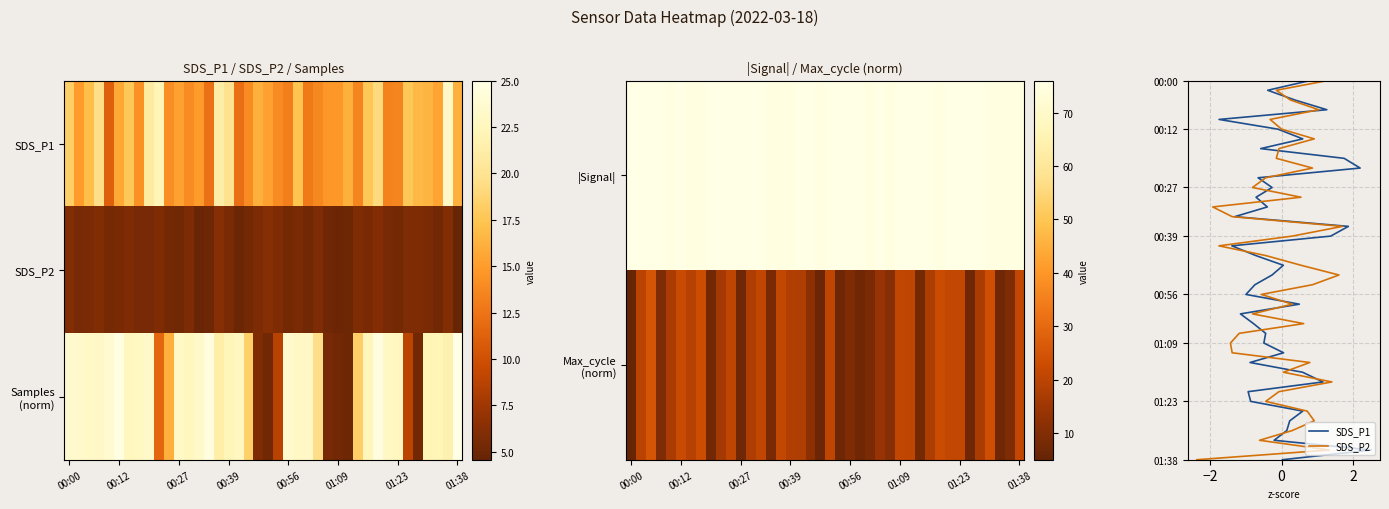

The Samples (norm) series shows 3.6 at 01:09. True or false?

False